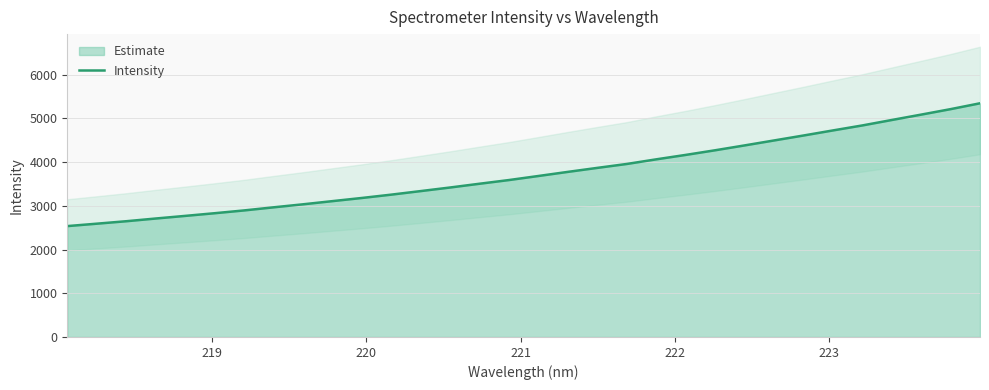

What is the highest value of the Intensity series?

5344.6